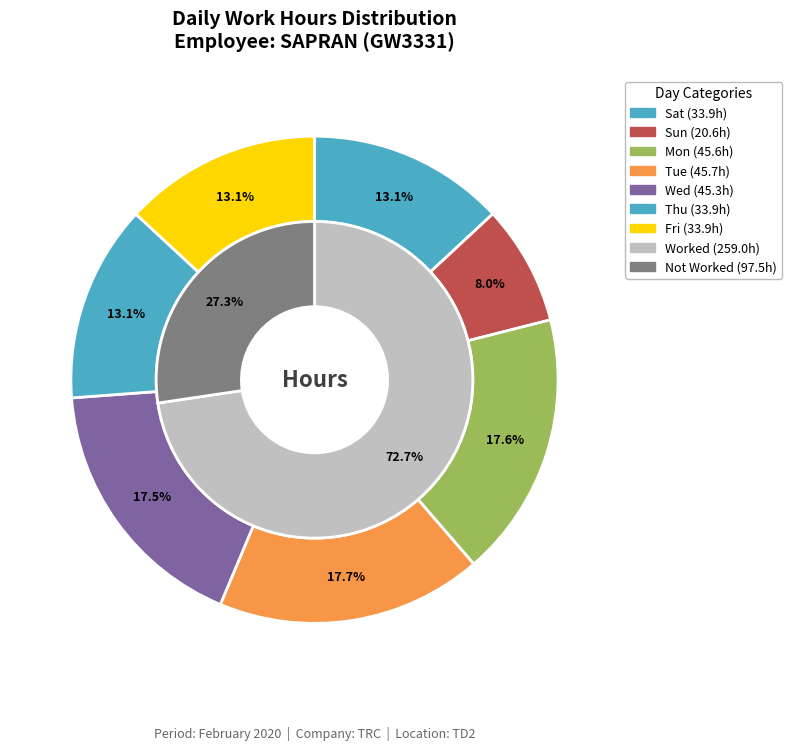

Does 25 account for over 50% of the chart?

No